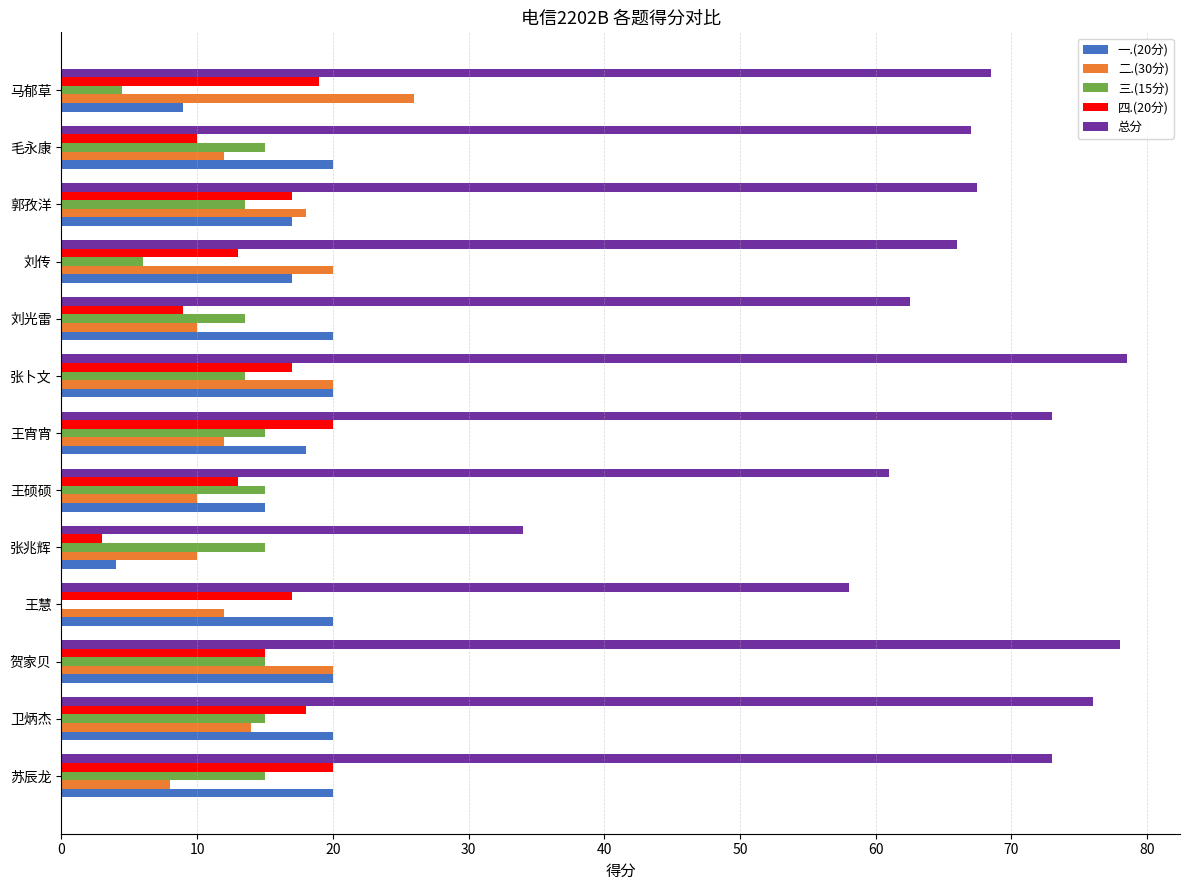

What is the average value of the 三.(15分) series?

12.0